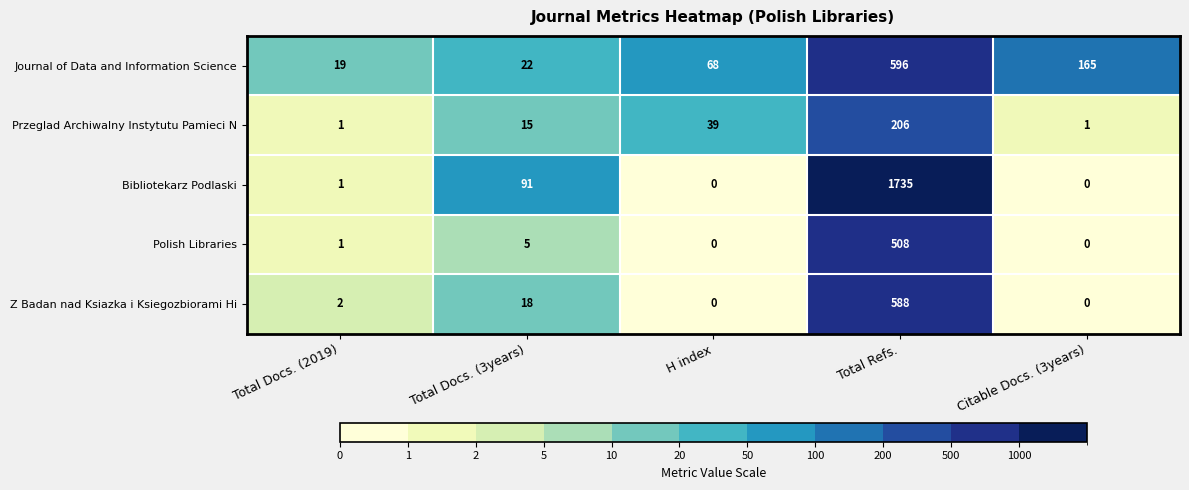

Reading left to right, extract all data points from this chart.

Journal of Data and Information Science: 19	22	68	596	165
Przeglad Archiwalny Instytutu Pamieci N: 1	15	39	206	1
Bibliotekarz Podlaski: 1	91	0	1735	0
Polish Libraries: 1	5	0	508	0
Z Badan nad Ksiazka i Ksiegozbiorami Hi: 2	18	0	588	0